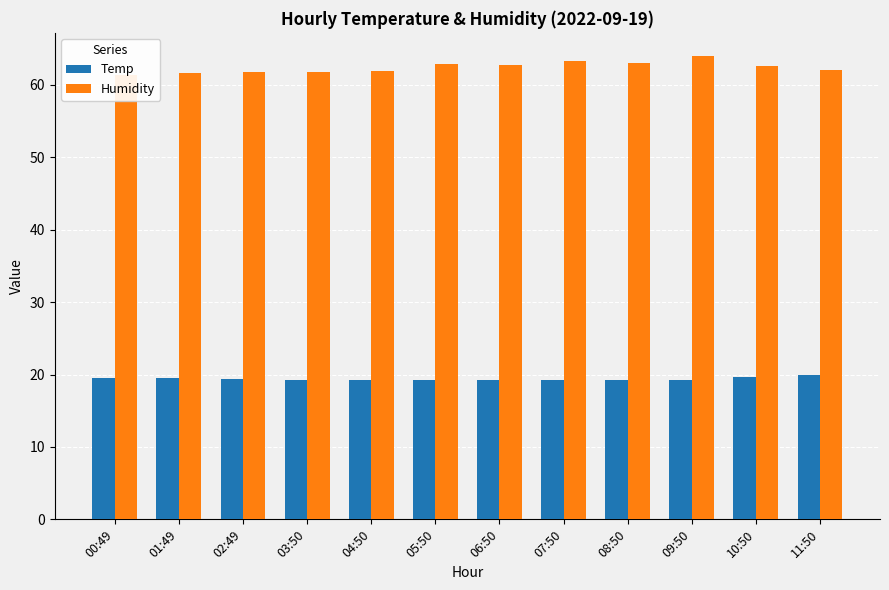

Rank the series by their average value, from highest to lowest.

Humidity, Temp